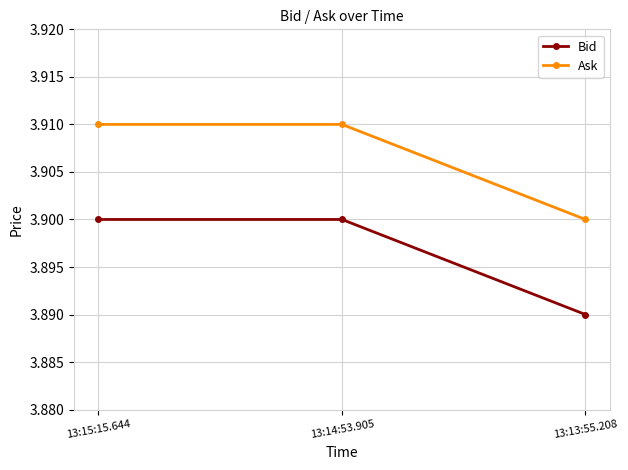

Which category has the lowest value in the Ask series?

13:13:55.208